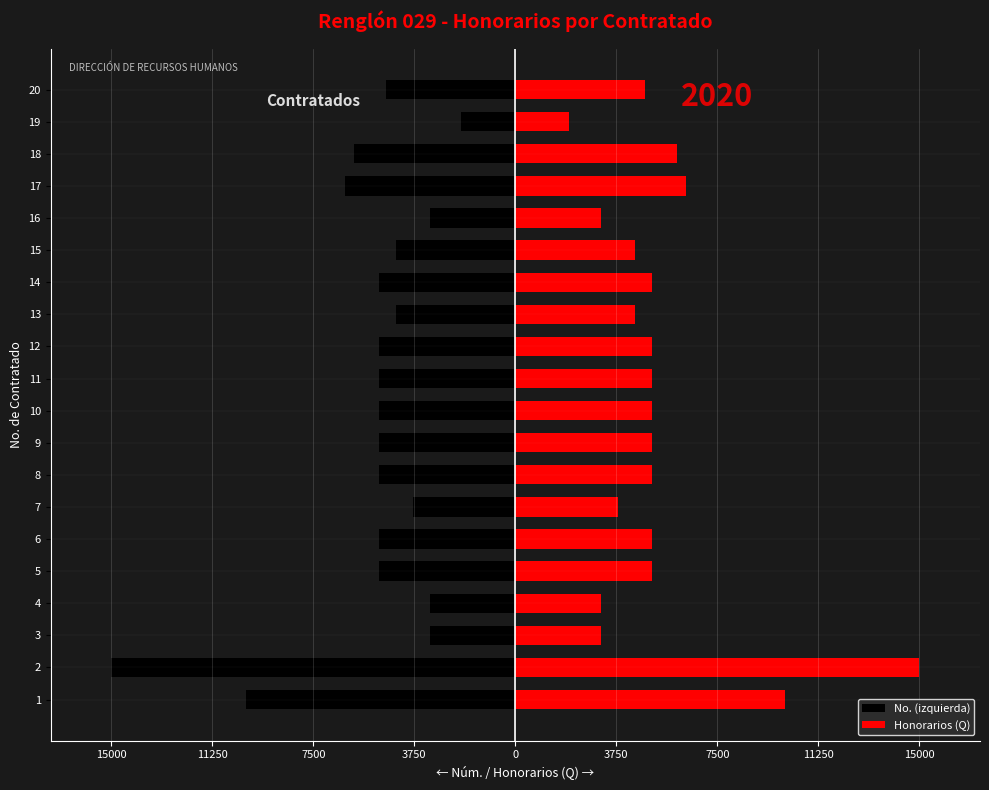

At 10, list the series in order from largest to smallest.

Honorarios (Q), No. (izquierda)